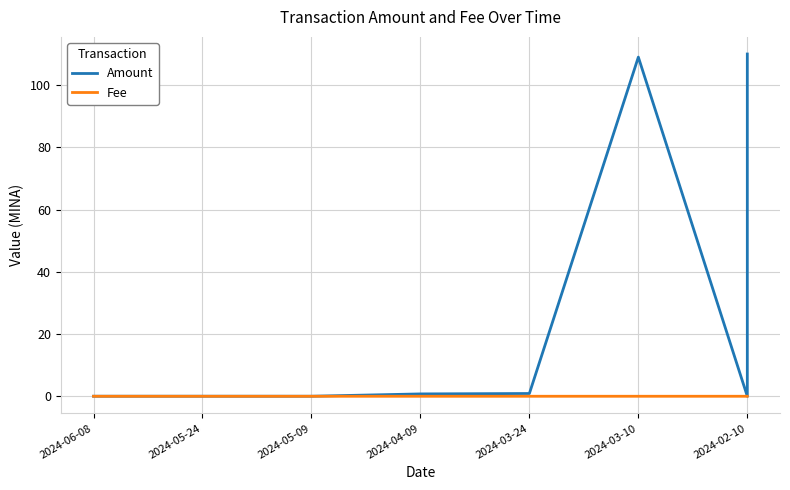

At how many categories does at least one series exceed 34?

2